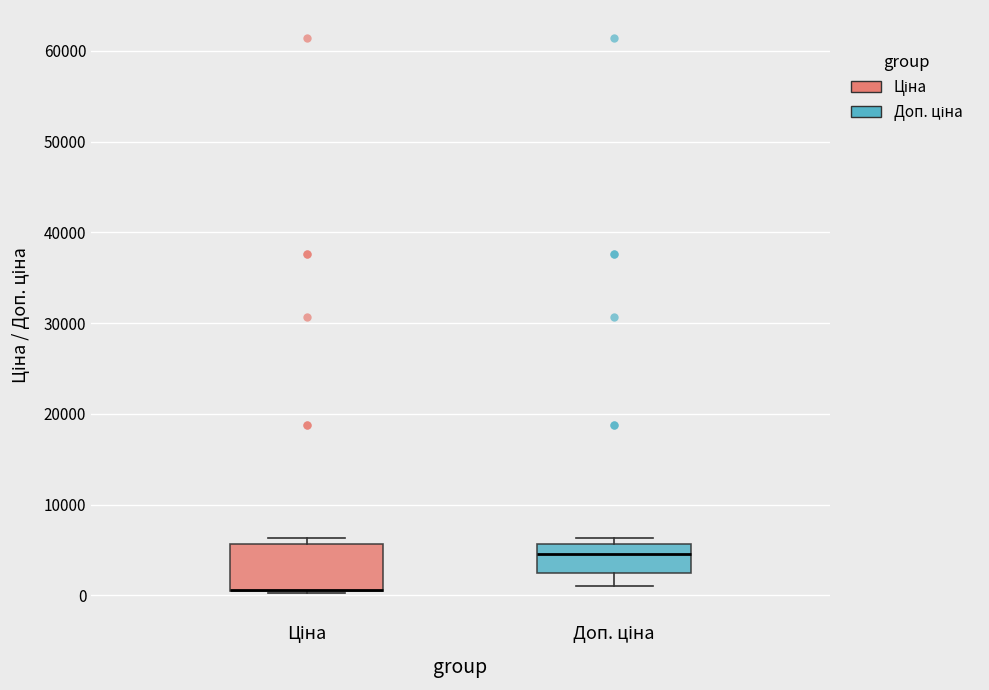

Reading left to right, read every box against the y-axis: the position of its median line, the range the box covers, and the ends of its whiskers. The values are not printed on the chart, so give them approximately, as read against the axis.

Ціна: median 1000 (drawn on the box's lower edge), box 0 to 6000, whiskers 0 to 6000 (just above the box's upper edge)
Доп. ціна: median 5000, box 2000 to 6000, whiskers 1000 to 6000 (just above the box's upper edge)